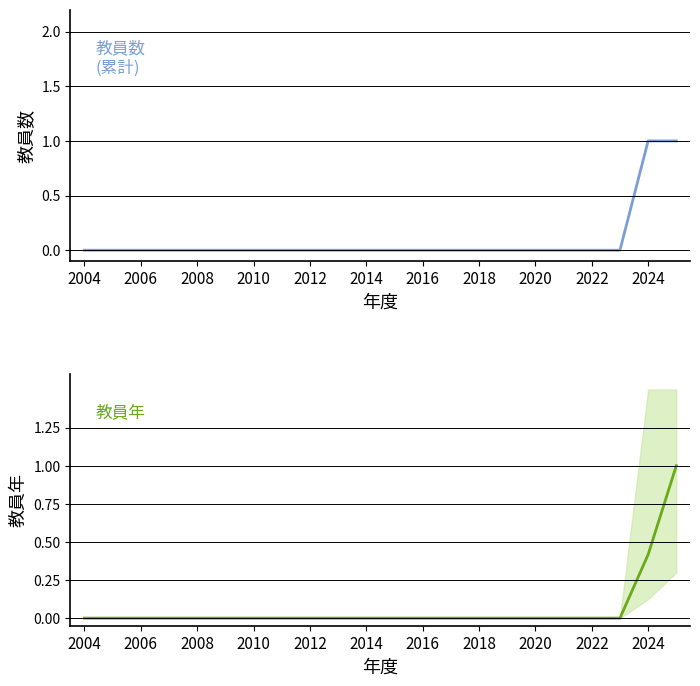

List the series in order of their peak value, highest first.

教員数, 教員年